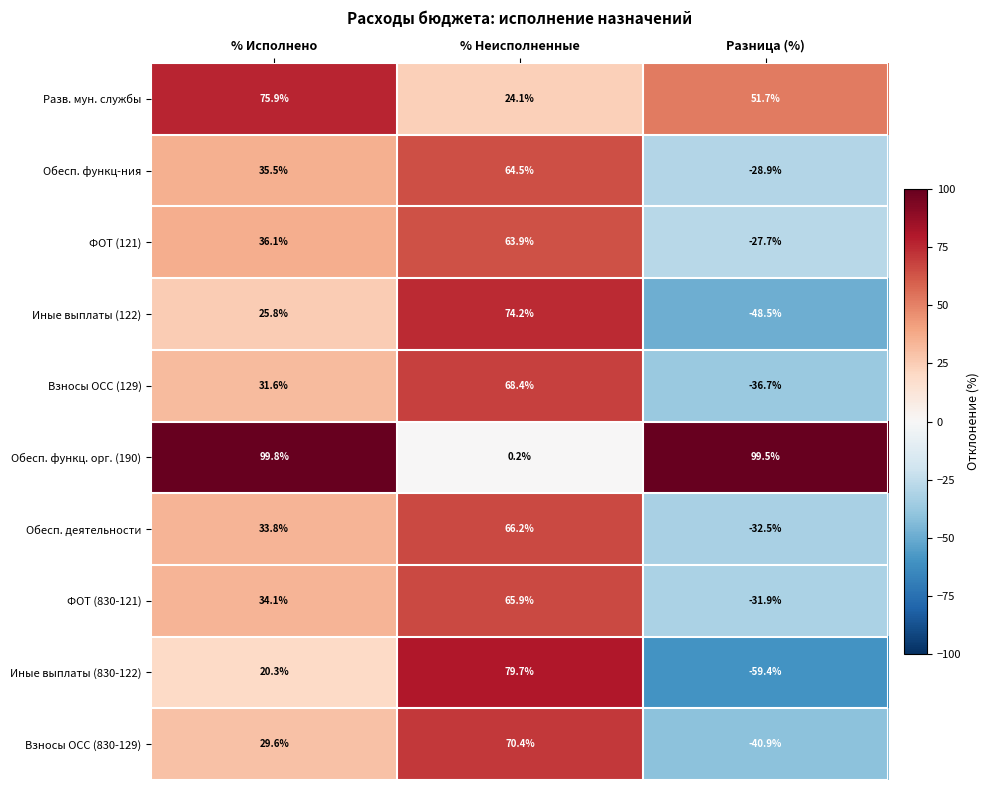

What is the difference between the maximum and second lowest values in the Обесп. функц. орг. (190) series?

0.3